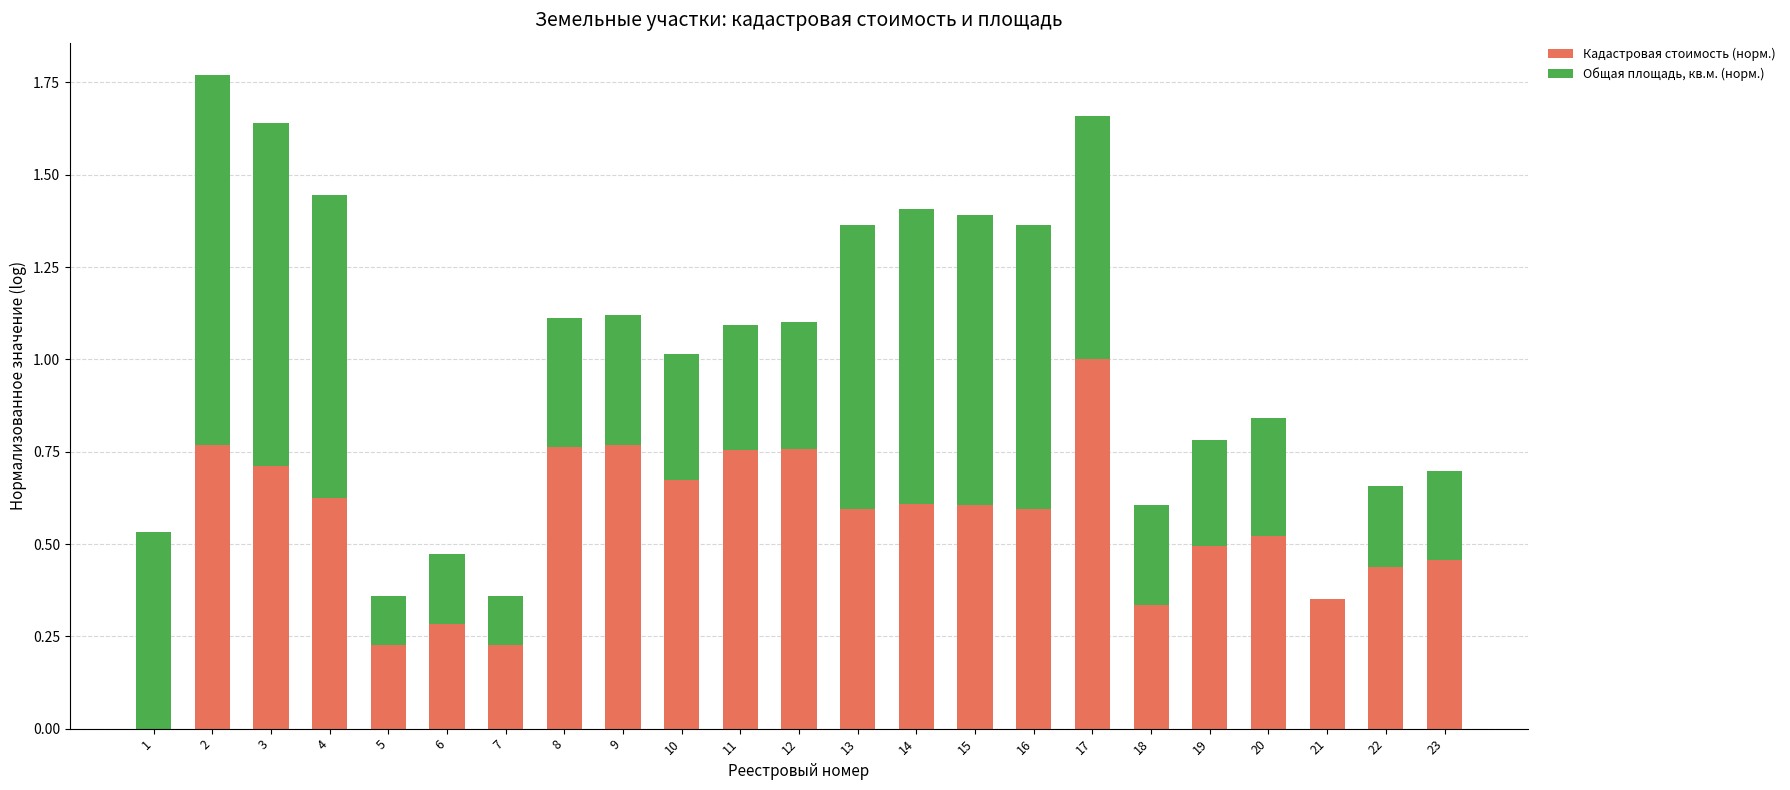

How many categories are shown in the chart?

23